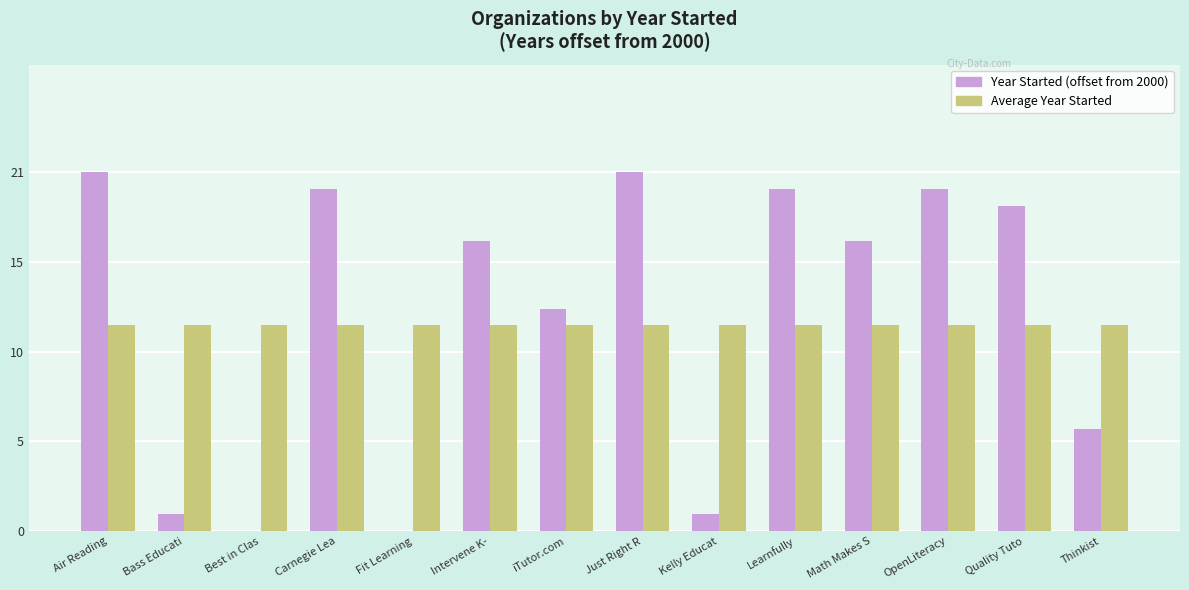

Which label corresponds to the largest value in the chart?

Air Reading